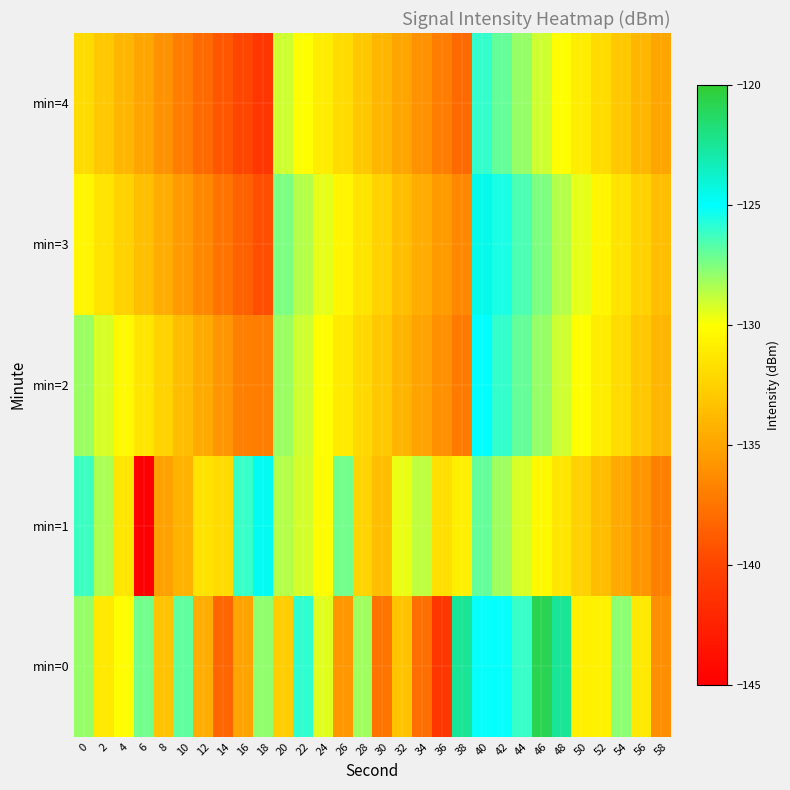

Reading right to left, list all the values displayed in this chart.

min=0: 58=-136.2	56=-131.2	54=-127.8	52=-130.7	50=-130.8	48=-122.5	46=-120.8	44=-126.1	42=-125.1	40=-125.1	38=-122.5	36=-141.0	34=-137.8	32=-133.3	30=-137.5	28=-128.1	26=-135.6	24=-129.5	22=-126.0	20=-132.7	18=-127.9	16=-135.1	14=-138.3	12=-134.5	10=-126.9	8=-133.3	6=-127.3	4=-130.1	2=-131.2	0=-127.9
min=1: 58=-136.9	56=-135.8	54=-134.7	52=-133.6	50=-132.5	48=-131.4	46=-130.3	44=-129.2	42=-128.1	40=-127.0	38=-130.9	36=-131.8	34=-128.7	32=-129.6	30=-133.5	28=-132.4	26=-127.3	24=-130.2	22=-129.1	20=-128.5	18=-124.7	16=-126.1	14=-131.9	12=-131.6	10=-134.2	8=-135.2	6=-145.4	4=-131.4	2=-128.3	0=-126.2
min=2: 58=-134.0	56=-133.0	54=-132.0	52=-131.0	50=-130.0	48=-129.0	46=-128.0	44=-127.0	42=-126.0	40=-125.0	38=-137.1	36=-136.1	34=-135.1	32=-134.1	30=-133.1	28=-132.1	26=-131.0	24=-130.0	22=-129.0	20=-128.0	18=-137.0	16=-136.9	14=-135.8	12=-134.7	10=-133.6	8=-132.5	6=-131.4	4=-130.3	2=-129.2	0=-128.1
min=3: 58=-133.5	56=-132.5	54=-131.5	52=-130.5	50=-129.5	48=-128.5	46=-127.5	44=-126.5	42=-125.5	40=-124.5	38=-136.5	36=-135.5	34=-134.5	32=-133.5	30=-132.5	28=-131.5	26=-130.5	24=-129.5	22=-128.5	20=-127.5	18=-139.5	16=-138.5	14=-137.5	12=-136.5	10=-135.5	8=-134.5	6=-133.5	4=-132.5	2=-131.5	0=-130.5
min=4: 58=-135.0	56=-134.0	54=-133.0	52=-132.0	50=-131.0	48=-130.0	46=-129.0	44=-128.0	42=-127.0	40=-126.0	38=-138.0	36=-137.0	34=-136.0	32=-135.0	30=-134.0	28=-133.0	26=-132.0	24=-131.0	22=-130.0	20=-129.0	18=-141.0	16=-140.0	14=-139.0	12=-138.0	10=-137.0	8=-136.0	6=-135.0	4=-134.0	2=-133.0	0=-132.0